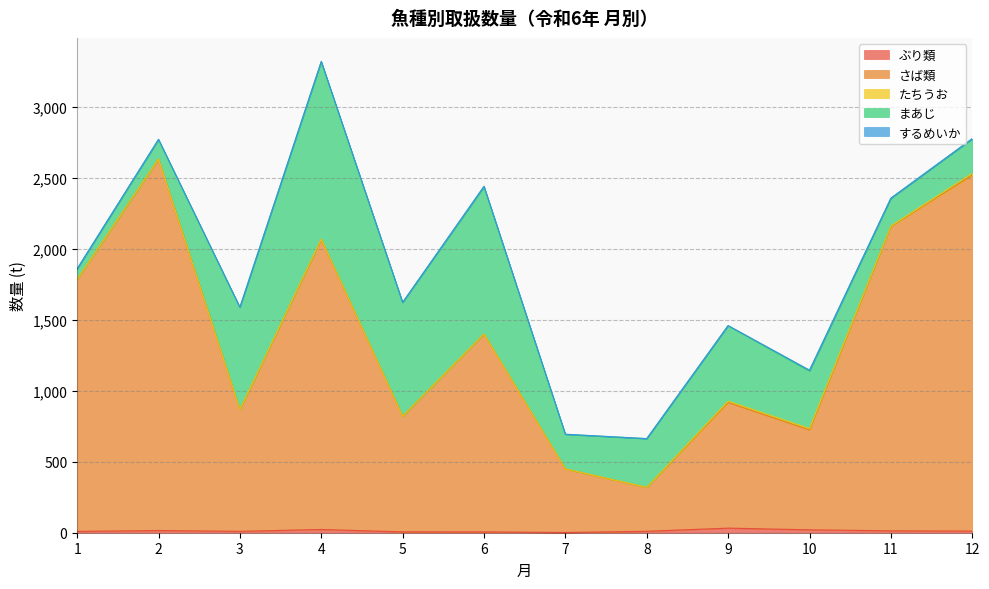

How many values in the ぶり類 series are below 11?

6